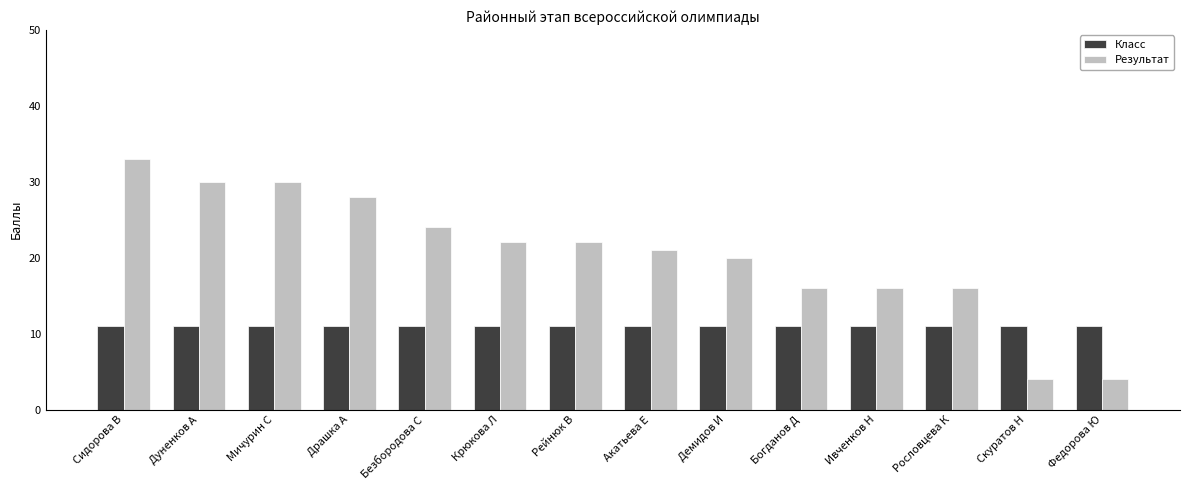

Which series changed the most between Безбородова С and Федорова Ю?

Результат